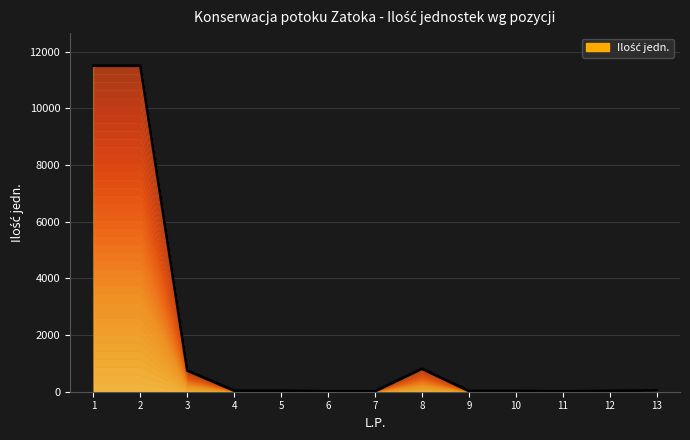

What is the difference between the values at 9 and 1?

11472